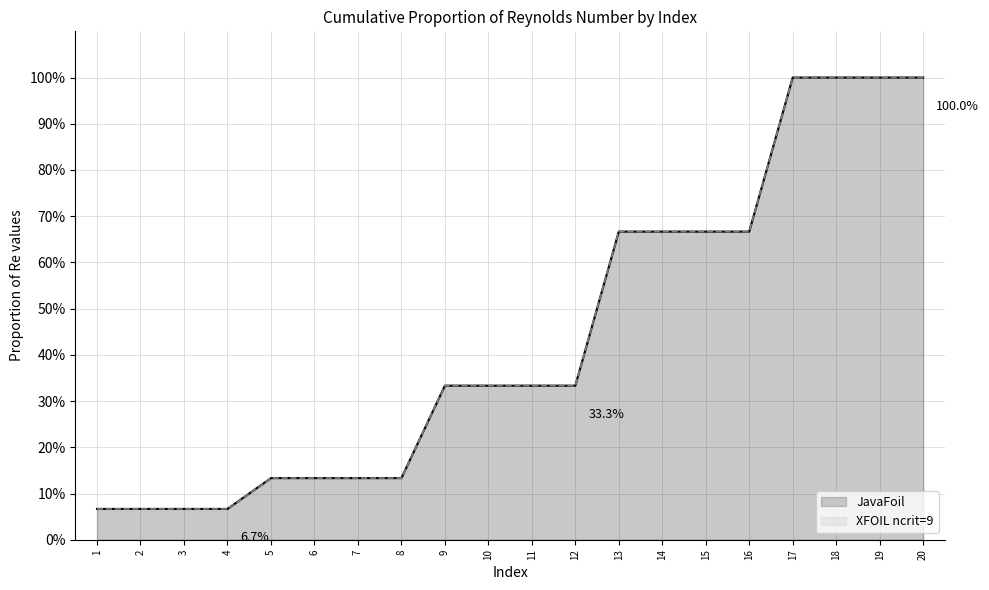

Reading right to left, what are all the values shown in this chart?

JavaFoil: 1.0	1.0	1.0	1.0	0.7	0.7	0.7	0.7	0.3	0.3	0.3	0.3	0.1	0.1	0.1	0.1	0.1	0.1	0.1	0.1
XFOIL ncrit=9: 1.0	1.0	1.0	1.0	0.7	0.7	0.7	0.7	0.3	0.3	0.3	0.3	0.1	0.1	0.1	0.1	0.1	0.1	0.1	0.1